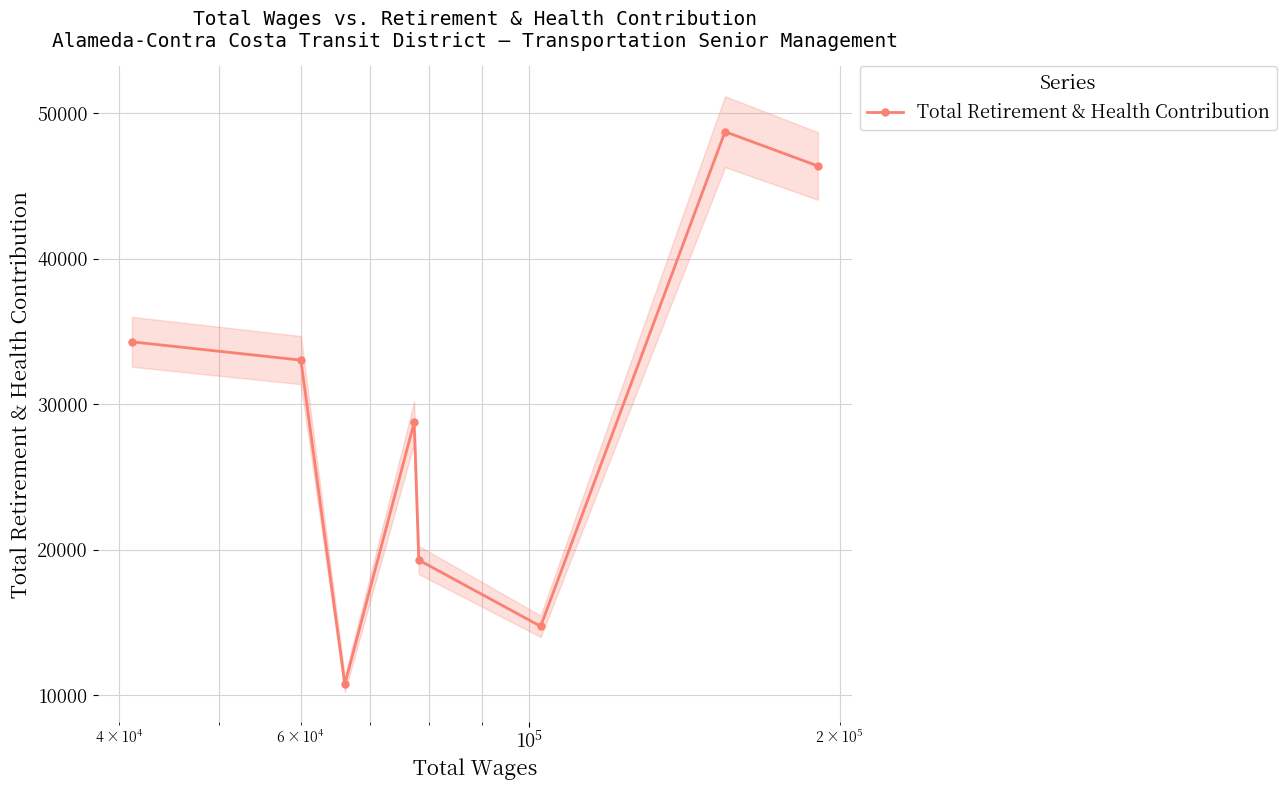

In Total Retirement & Health Contribution, how many points are lower than both neighbors (excluding endpoints)?

2